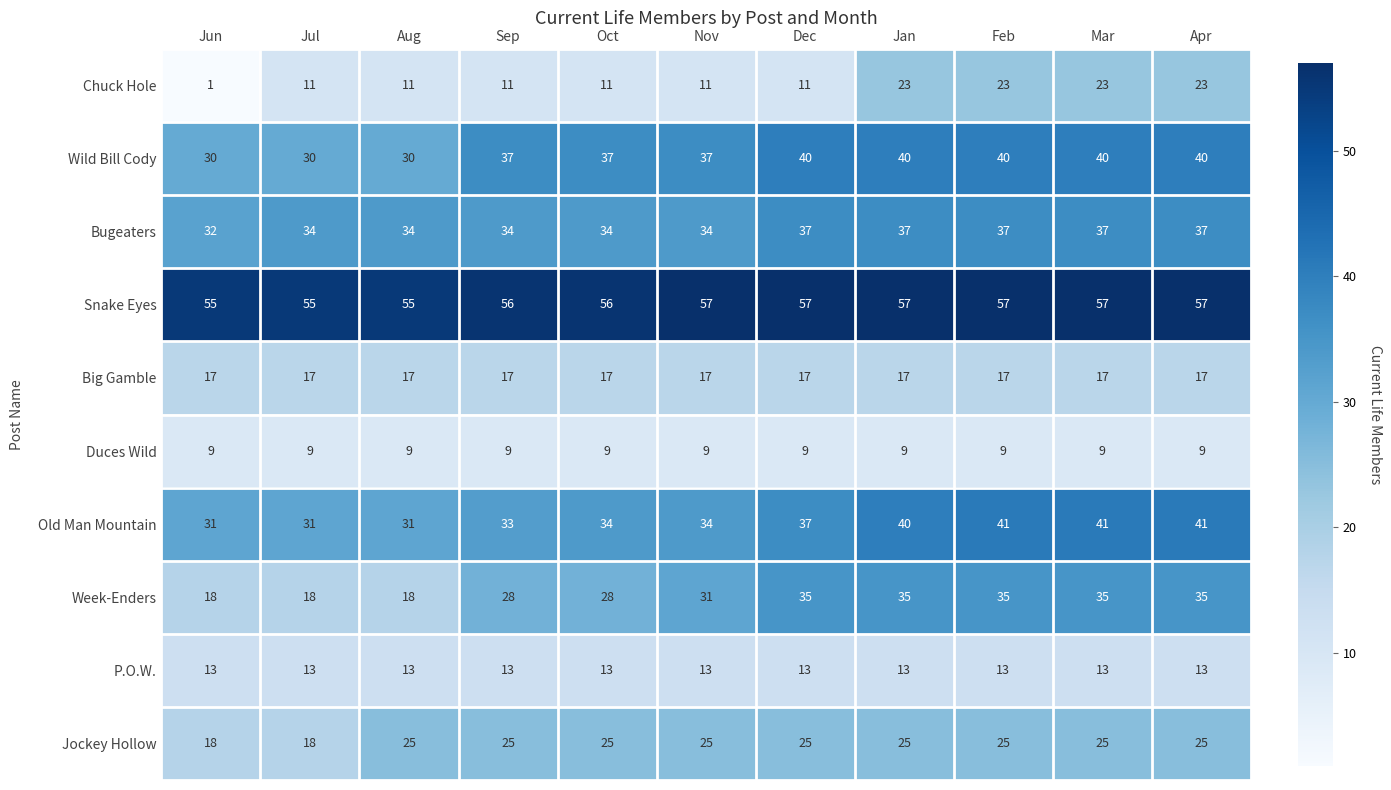

How many Snake Eyes values are between 55 and 57?

11